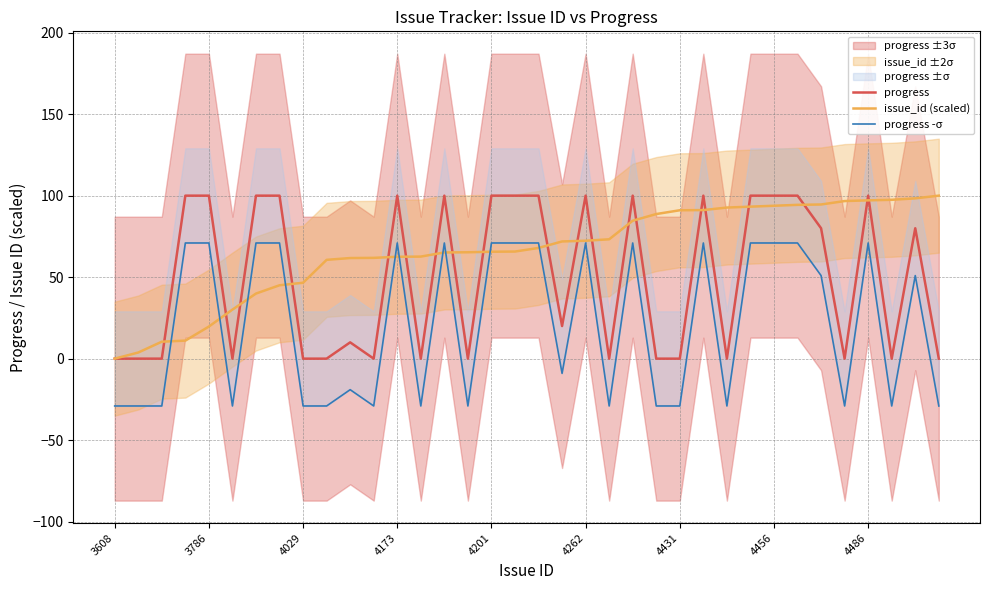

At 4173, list the series in order from largest to smallest.

progress, progress -σ, issue_id (scaled)